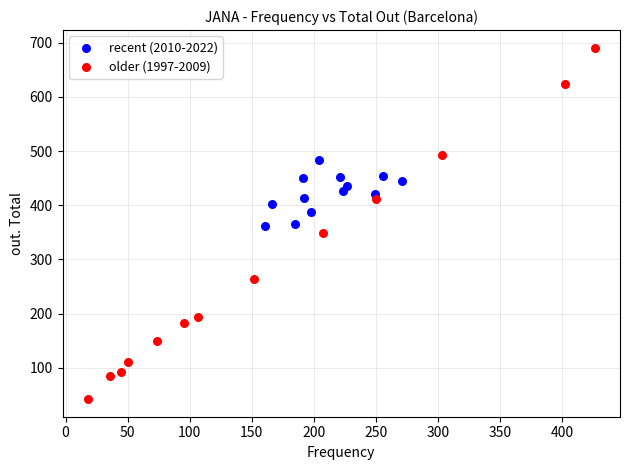

Which series has the largest Y range (max minus min)?

older (1997-2009)